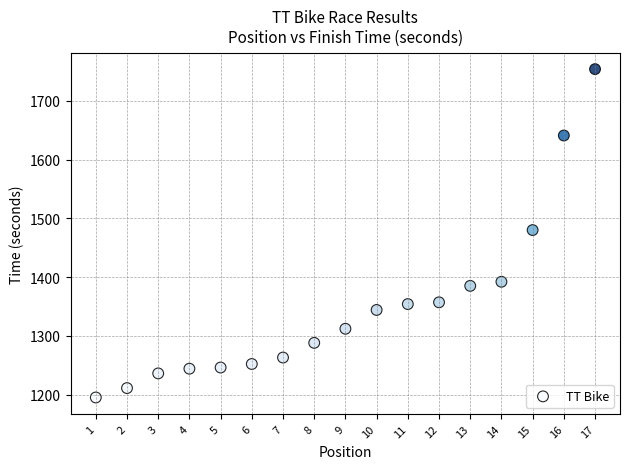

What is the range of X values (max minus min)?

16